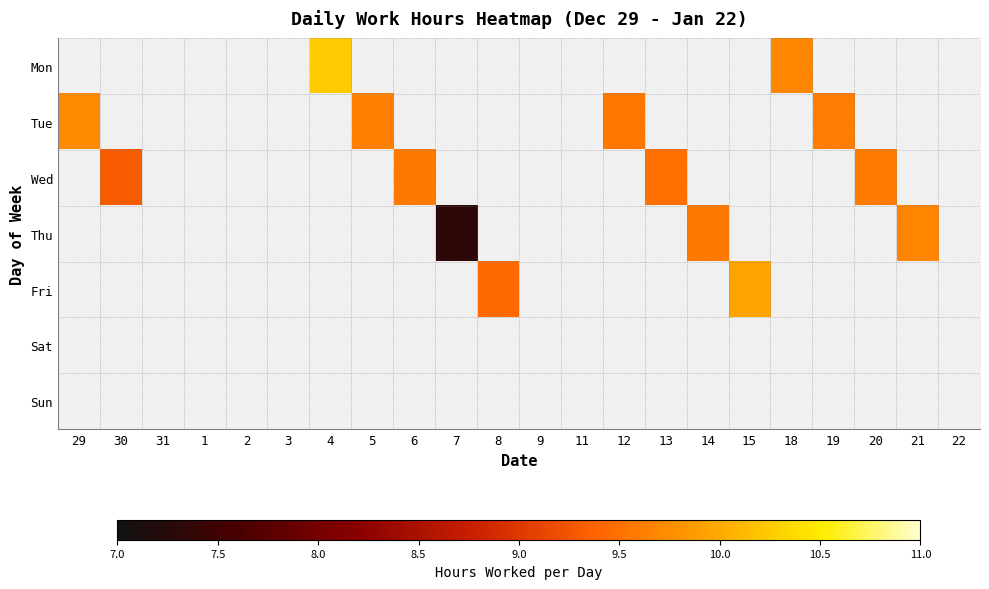

Which label corresponds to the largest value in the chart?

4